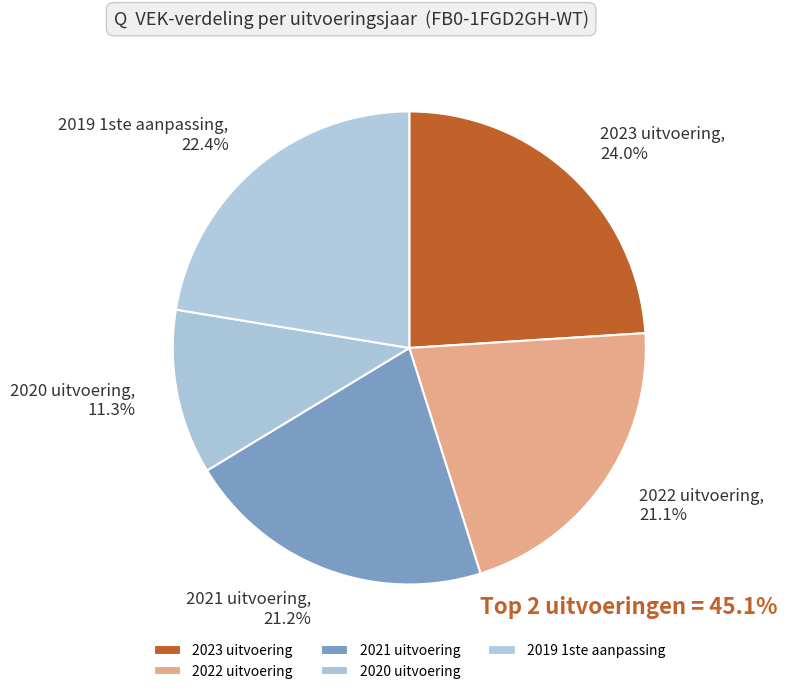

Is there a majority slice in this chart?

No